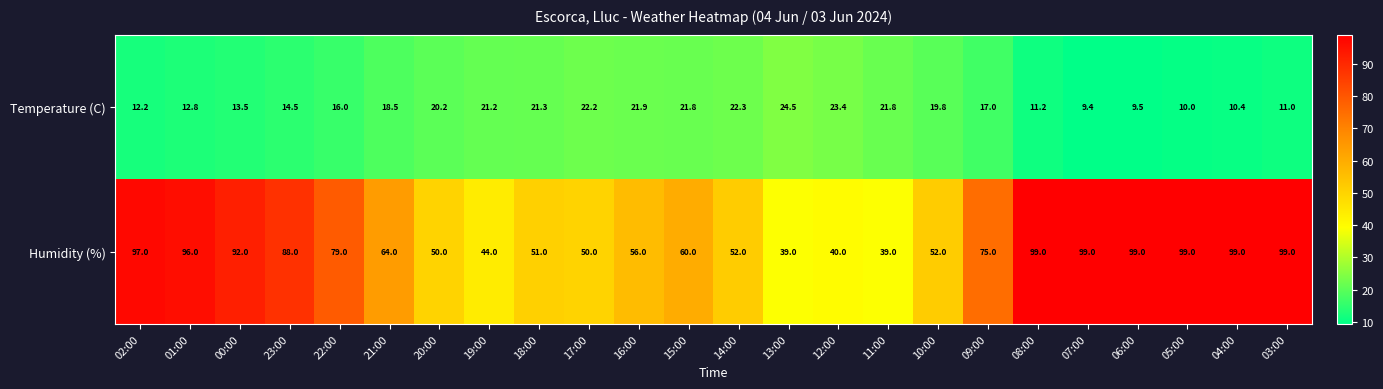

What is the sum of the Temperature (C) values at 21:00 and 14:00?

40.8